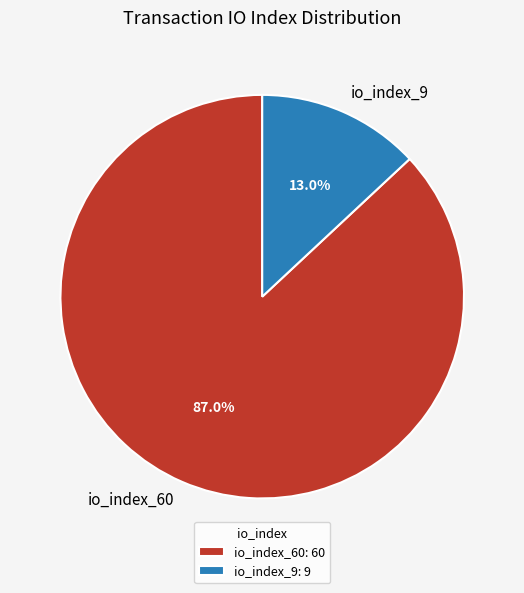

Which slice is the smallest?

io_index_9